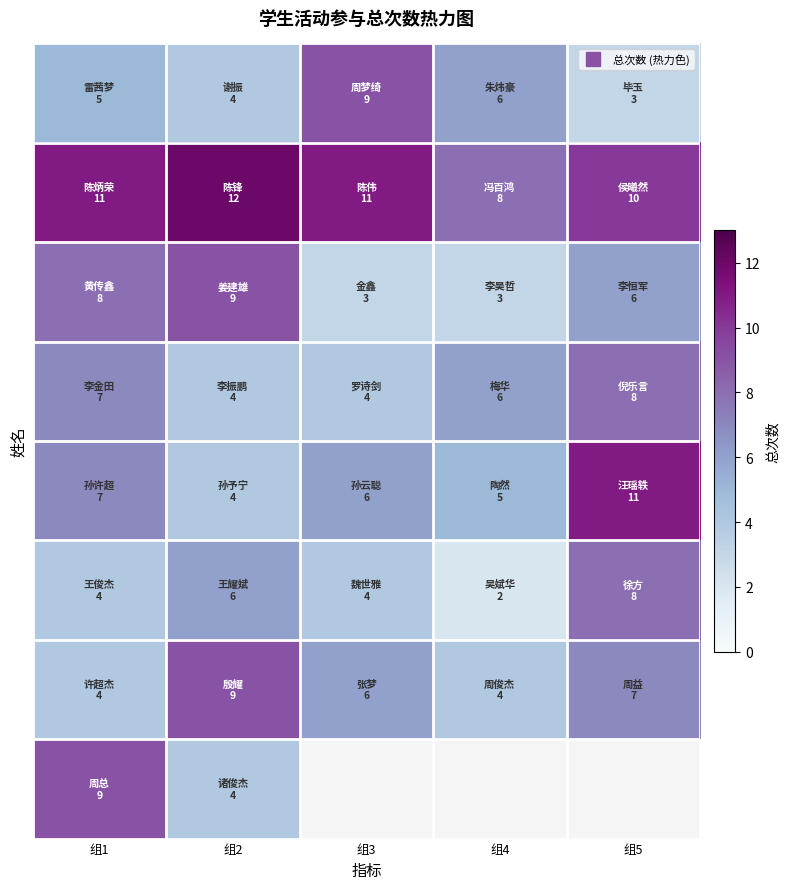

At which category is the sum across all series the highest?

组1